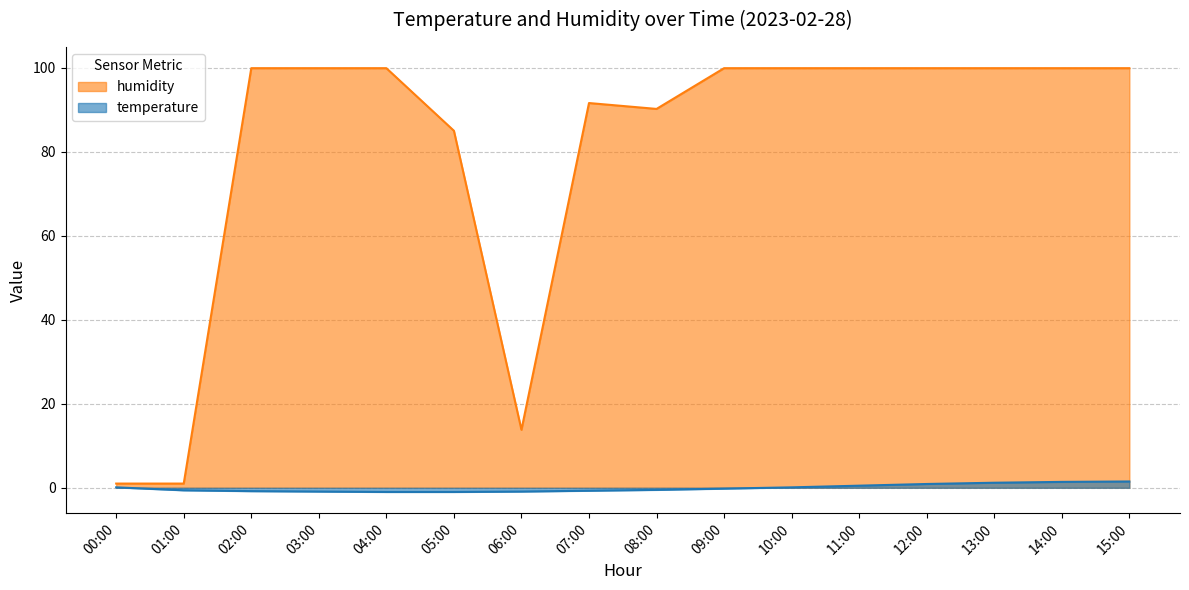

How many interior local peaks does the humidity series have?

1